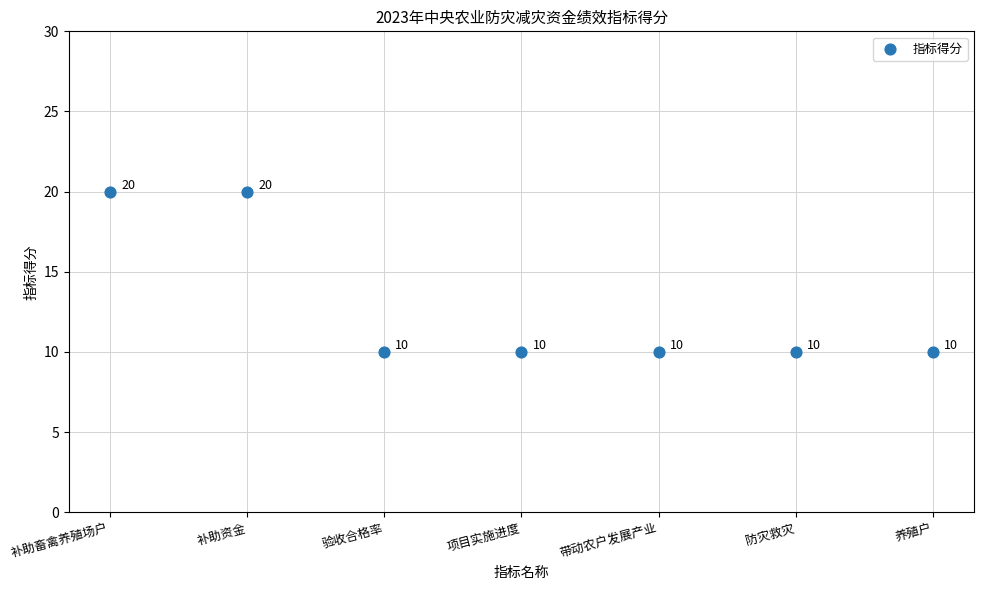

What is the average Y value?

13